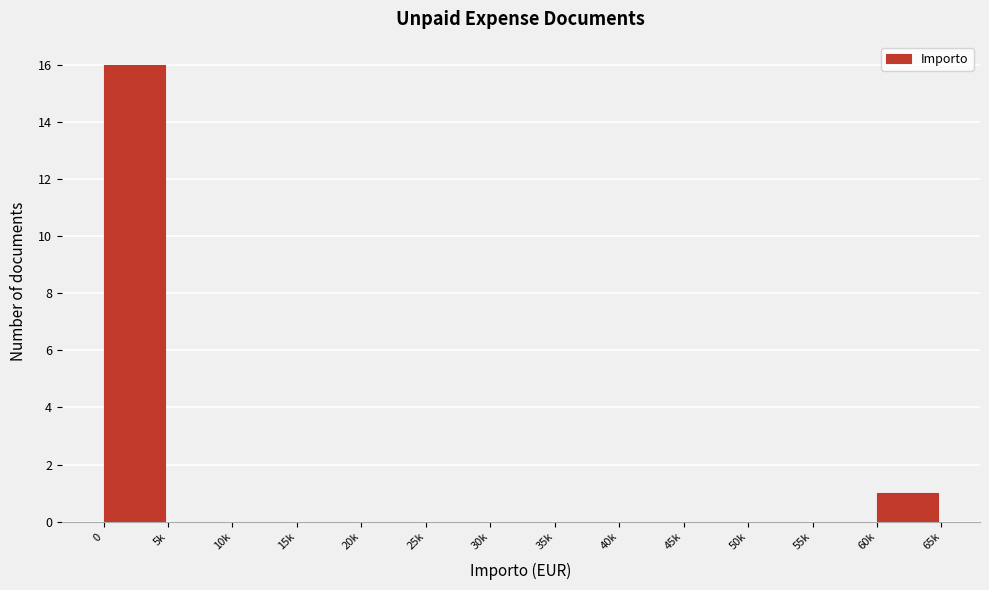

Reading left to right, what are all the values shown in this chart?

0=16	5k=0	10k=0	15k=0	20k=0	25k=0	30k=0	35k=0	40k=0	45k=0	50k=0	55k=0	60k=1